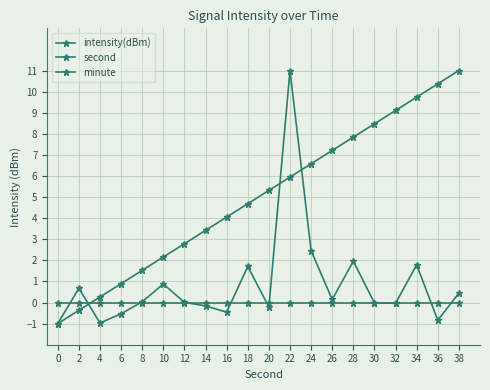

Does the chart have visible grid lines?

Yes